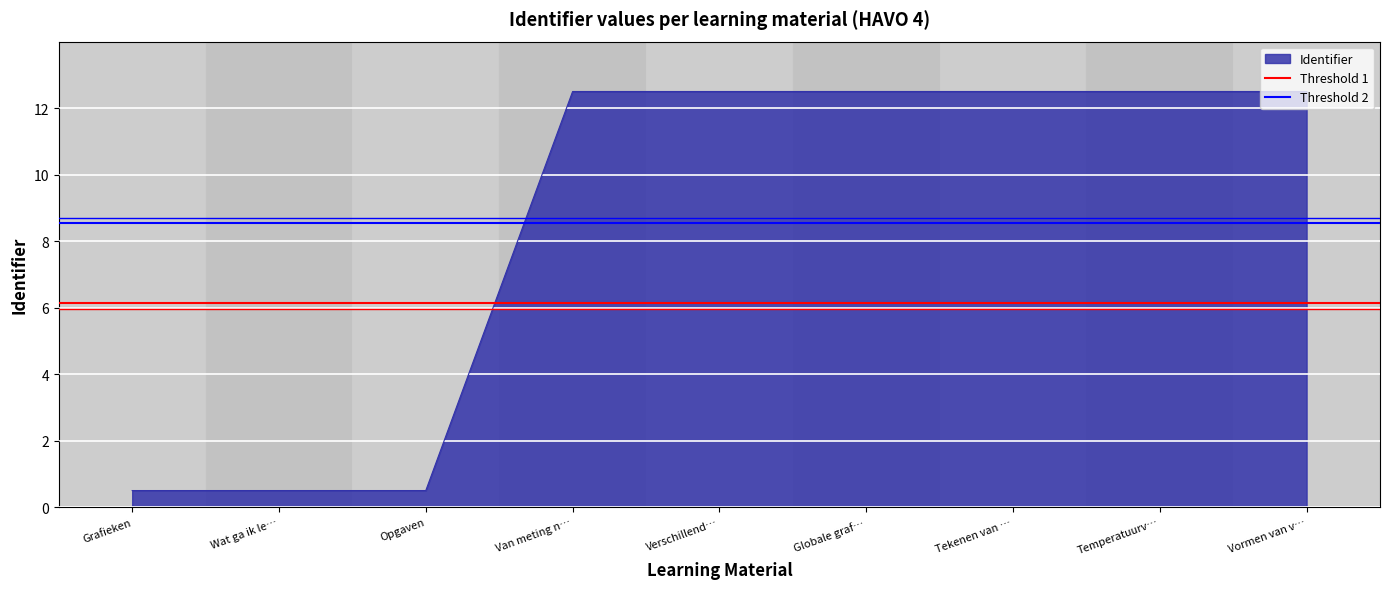

Is it true that Identifier equals 12.5 at Temperatuurv…?

True